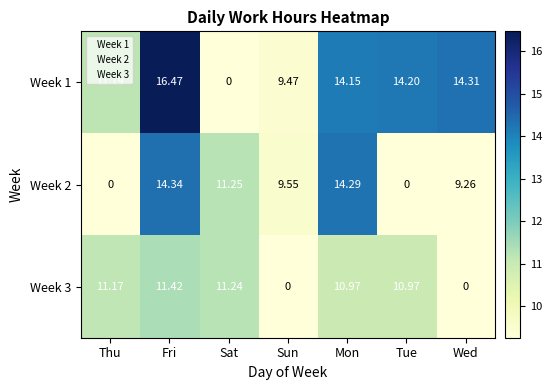

Where does the Week 2 series first go above 9?

Fri